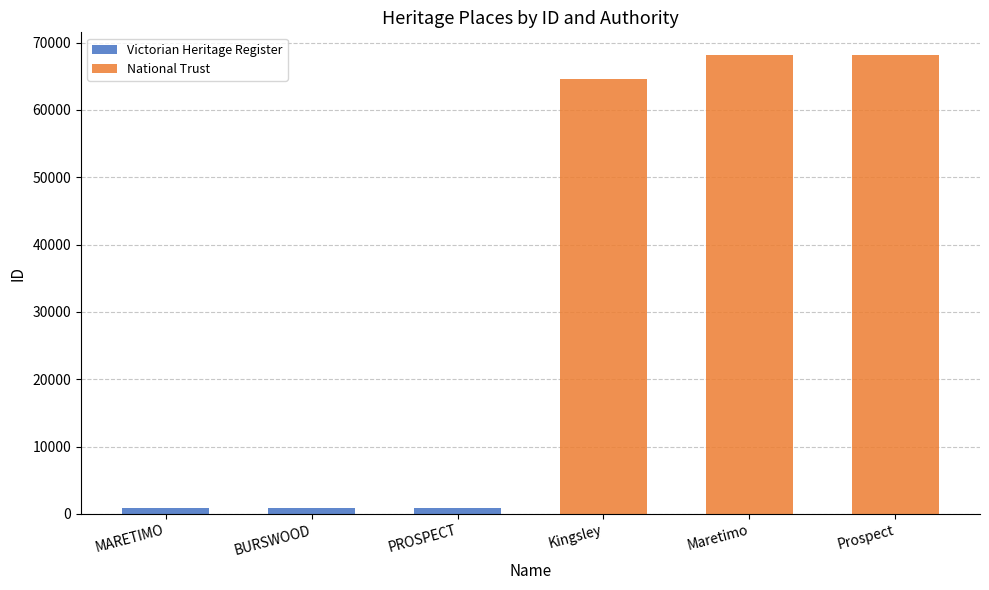

The Victorian Heritage Register series shows 0 at Kingsley. True or false?

True